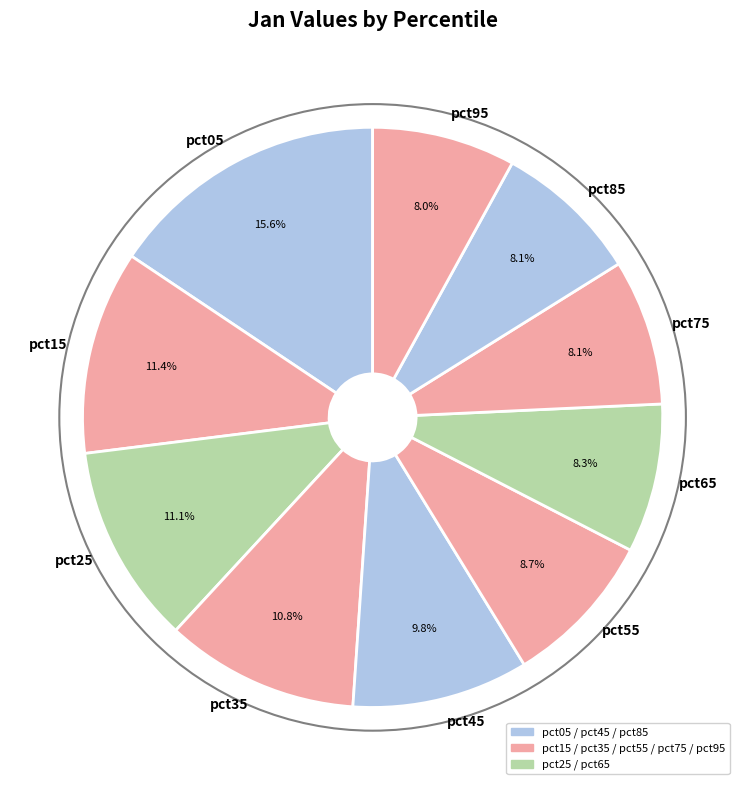

To the nearest percent, what portion does pct85 represent?

8%